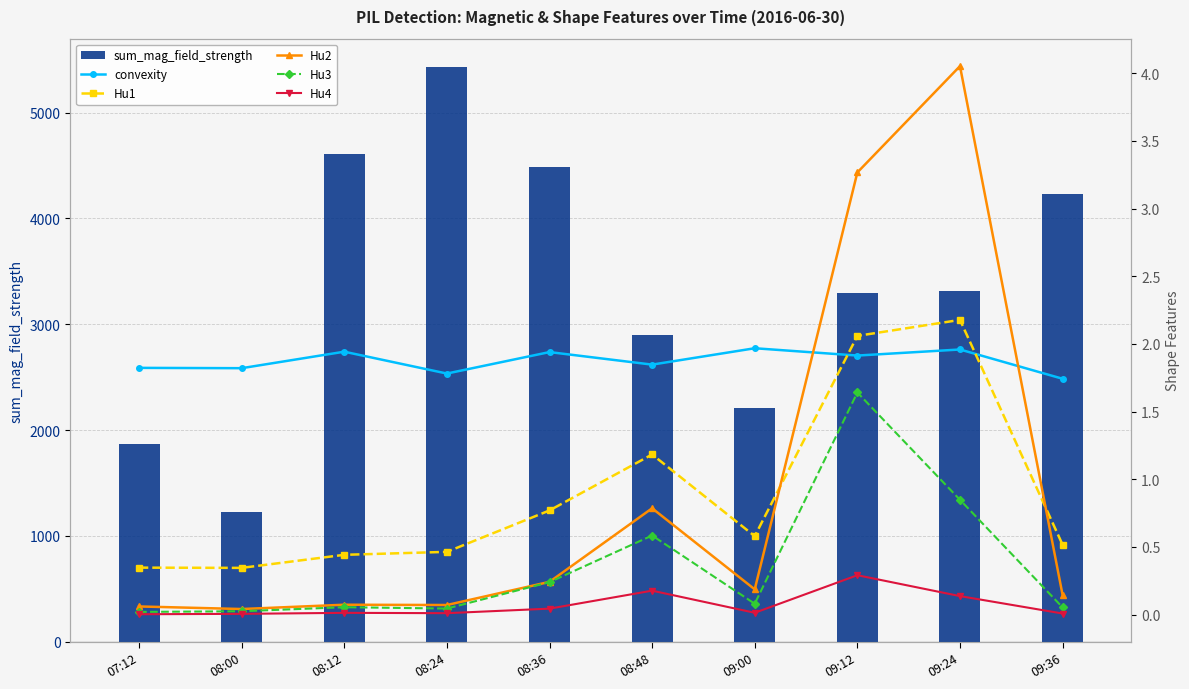

At which category is the sum across all series the highest?

08:24